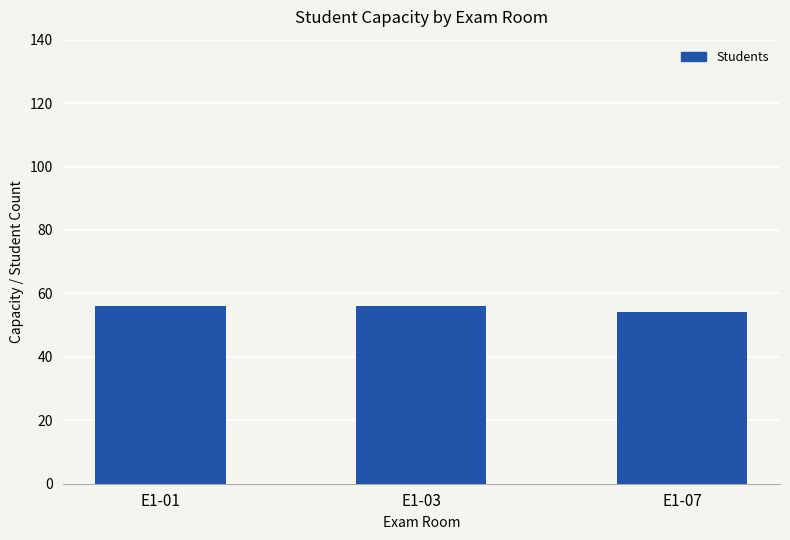

What is the sum of all values?

166